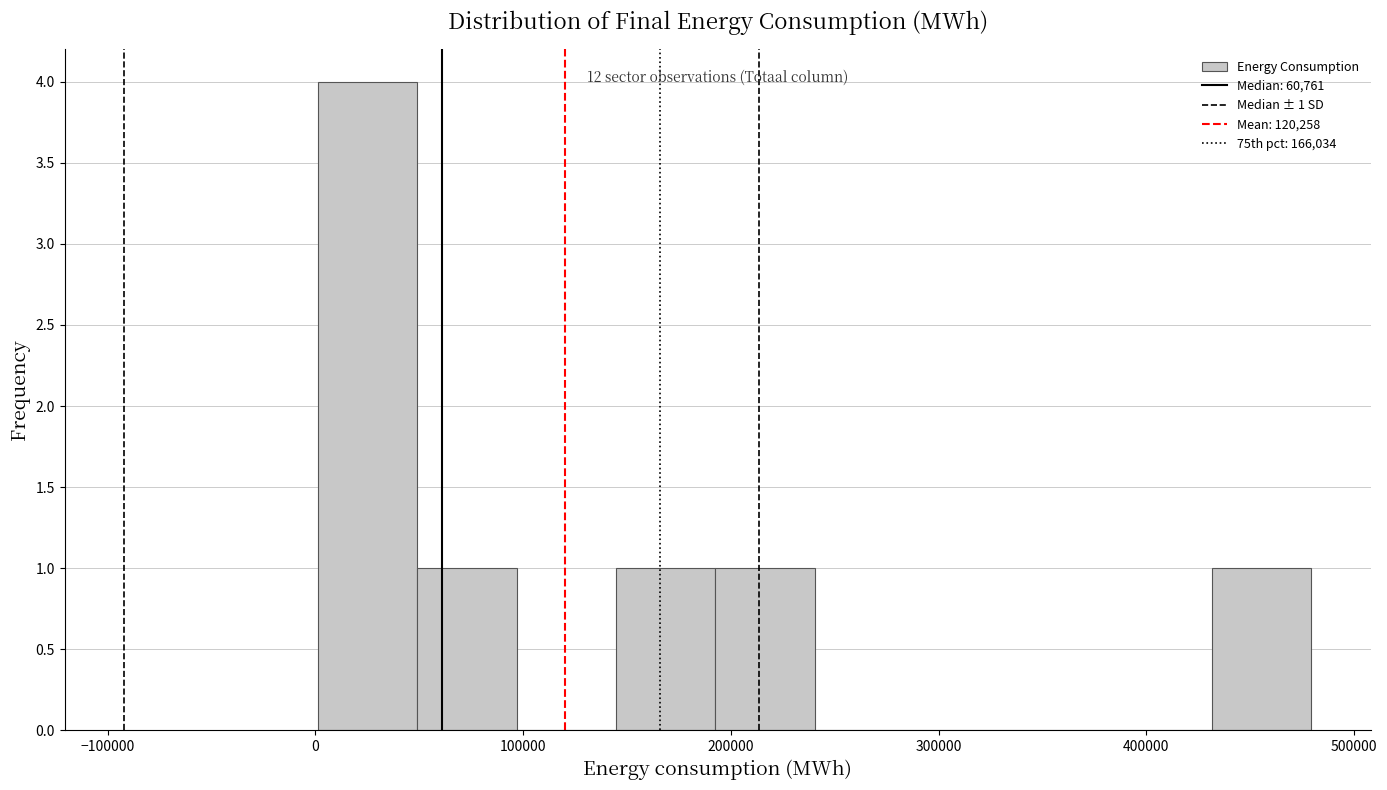

Which range on the x-axis has the tallest bar?

0 to 50000